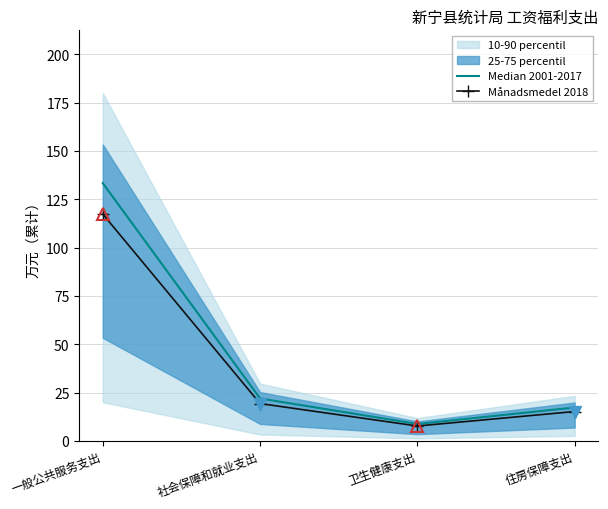

Is it true that Median 2001-2017 equals 7.3 at 住房保障支出?

False